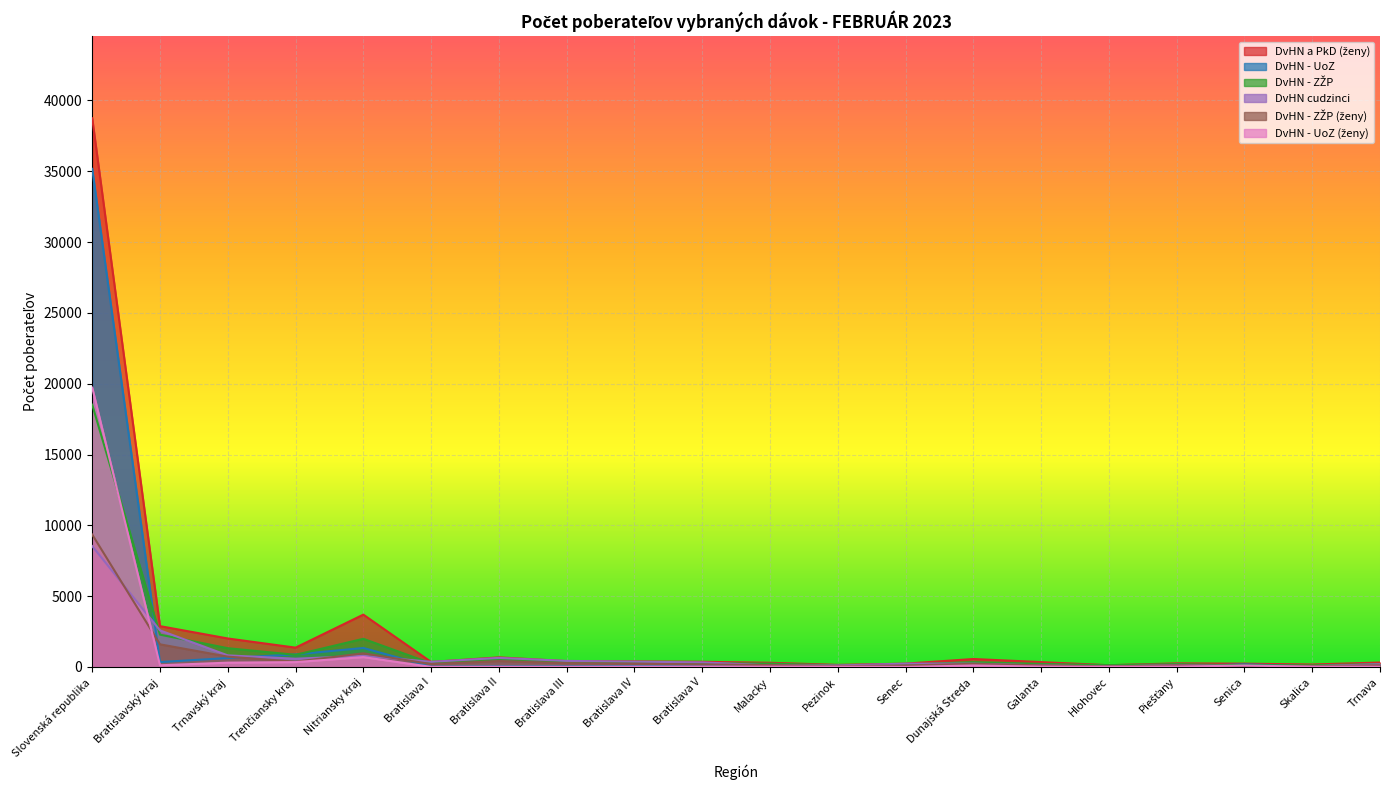

What are all the series names shown in the legend?

DvHN a PkD (ženy), DvHN - UoZ, DvHN - ZŽP, DvHN cudzinci, DvHN - ZŽP (ženy), DvHN - UoZ (ženy)